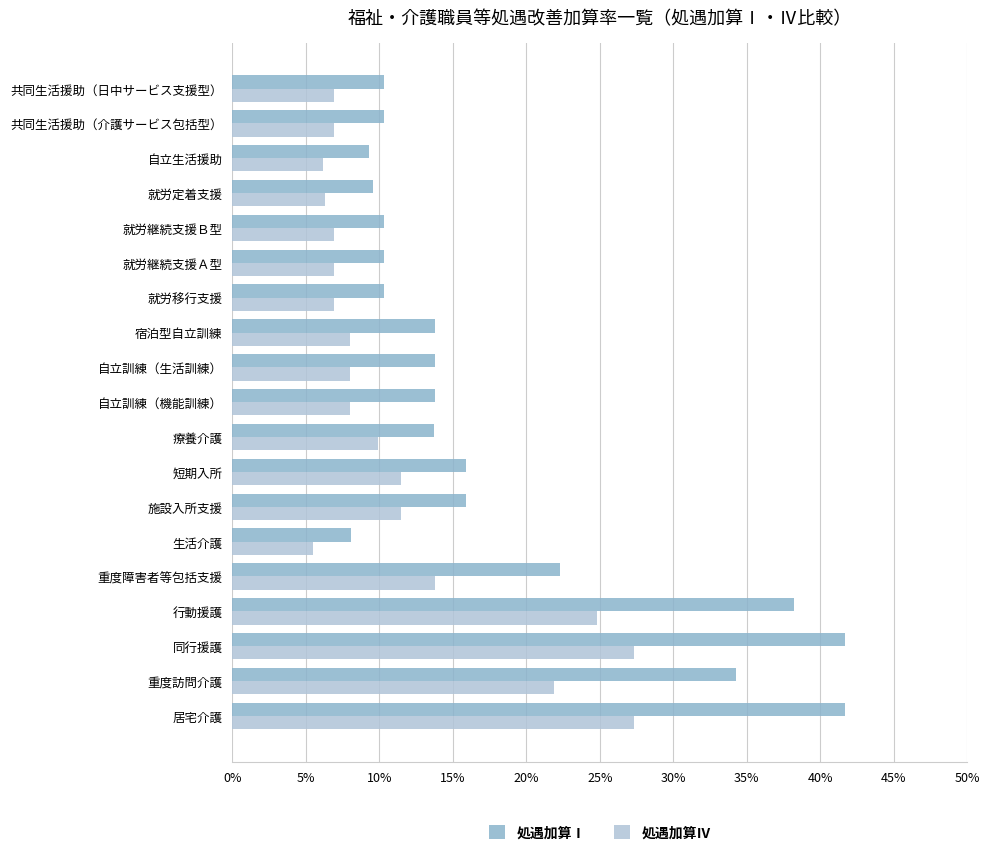

List the series in order of their peak value, lowest first.

処遇加算Ⅳ, 処遇加算Ⅰ